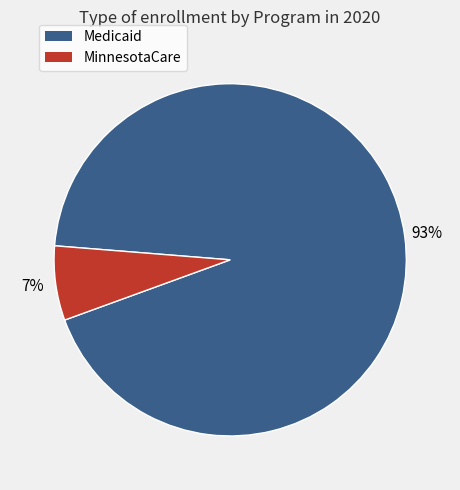

Does any single category account for the majority?

Yes